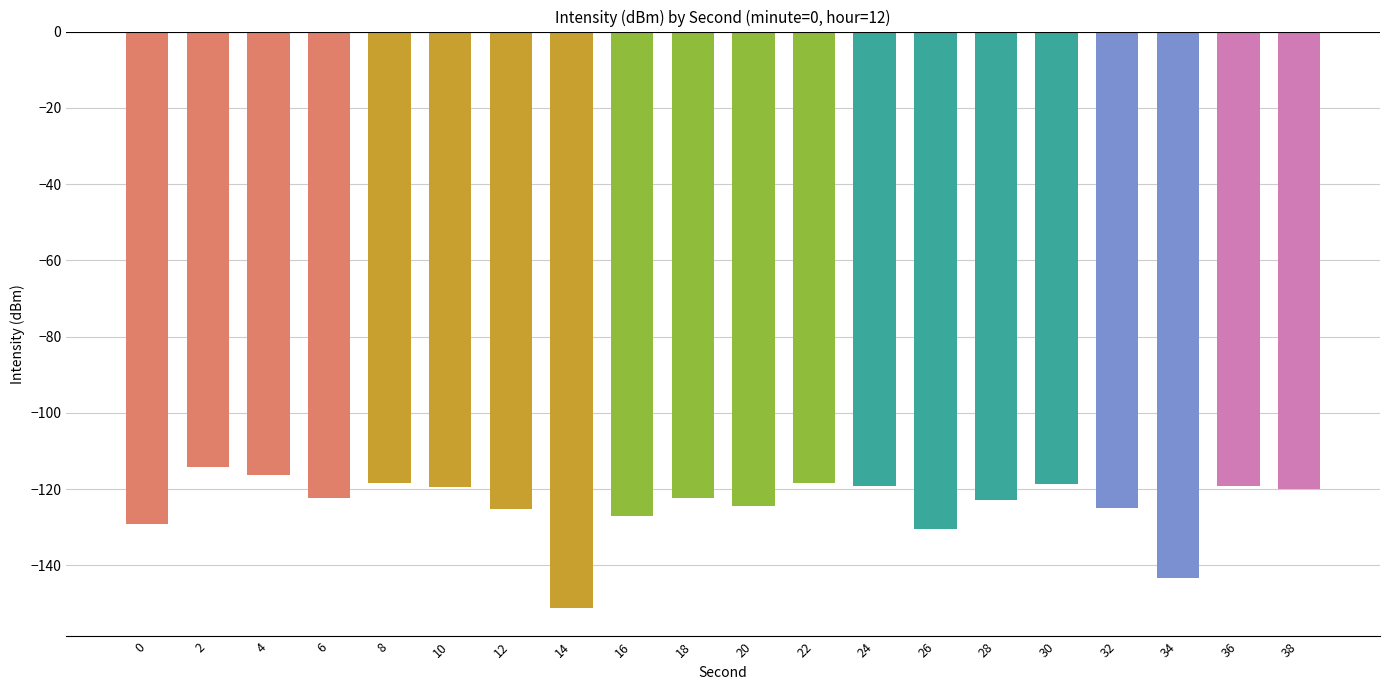

Which category has the highest value across all series?

2